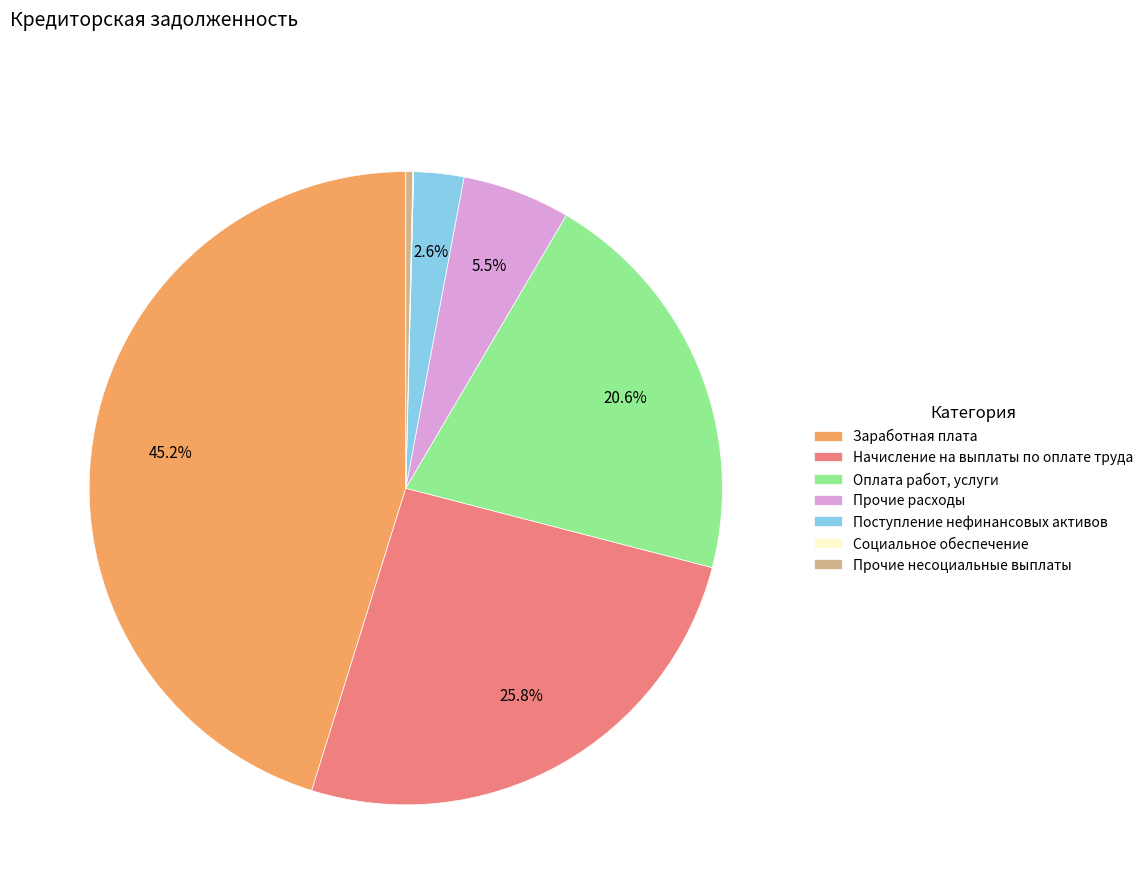

To the nearest percent, what is the combined percentage of Прочие расходы and Заработная плата?

51%